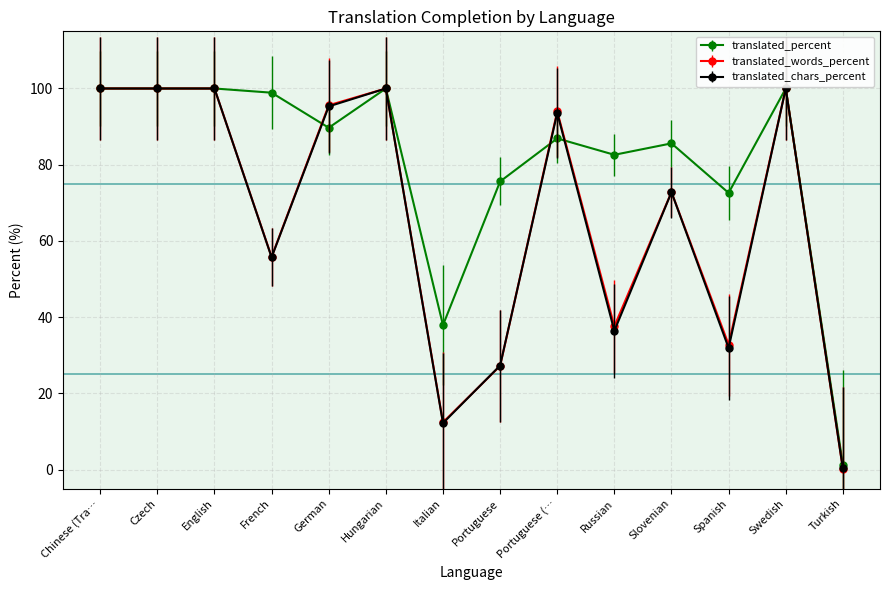

What is the difference between the maximum and minimum values in the translated_words_percent series?

99.8